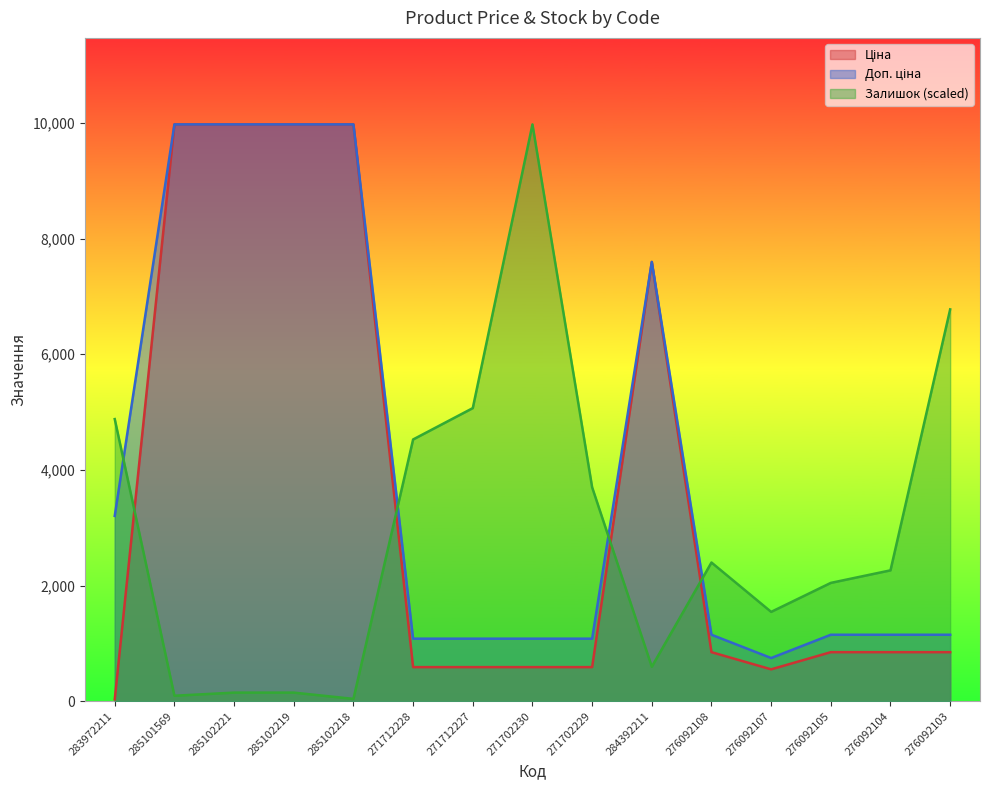

How many intersections are there between Доп. ціна and Залишок?

4